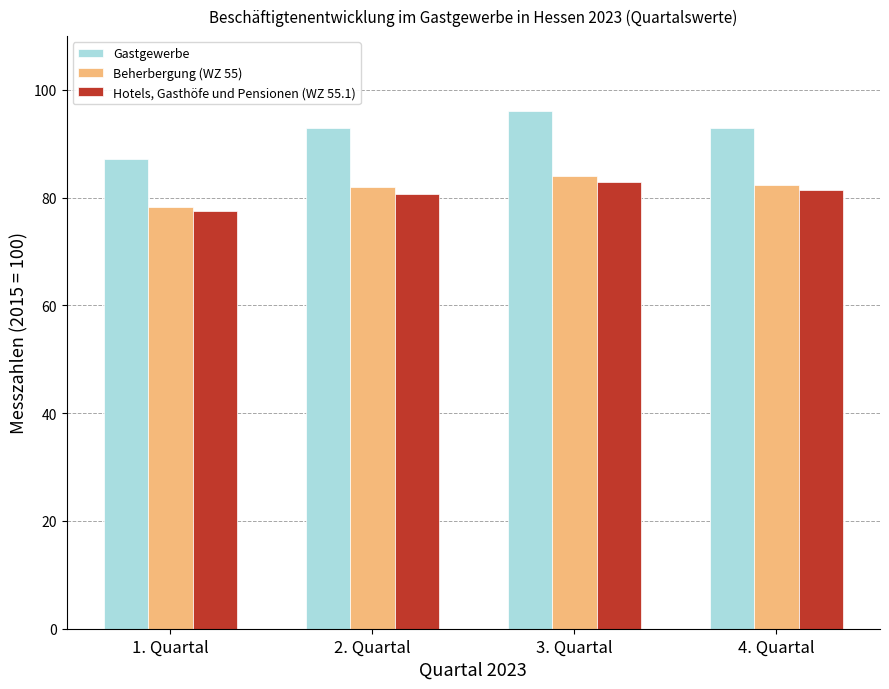

What is the label of the 2nd bar from the right?

3. Quartal